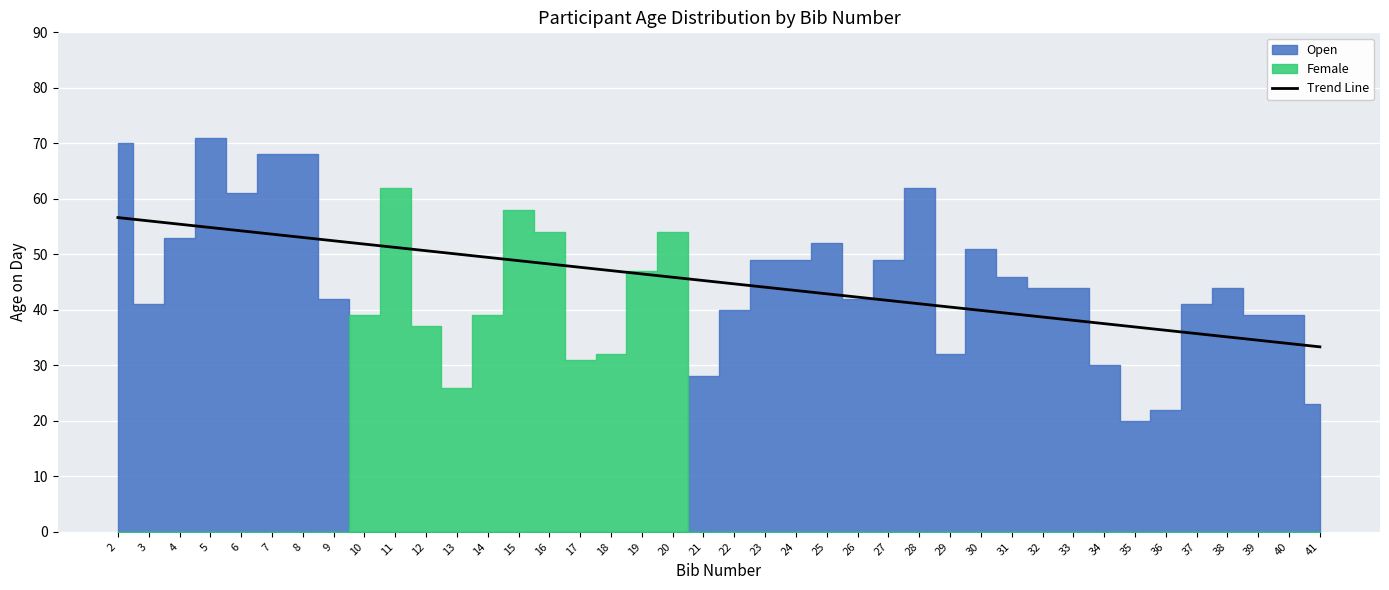

True or false: there are more than 0 points higher than both neighbors.

False